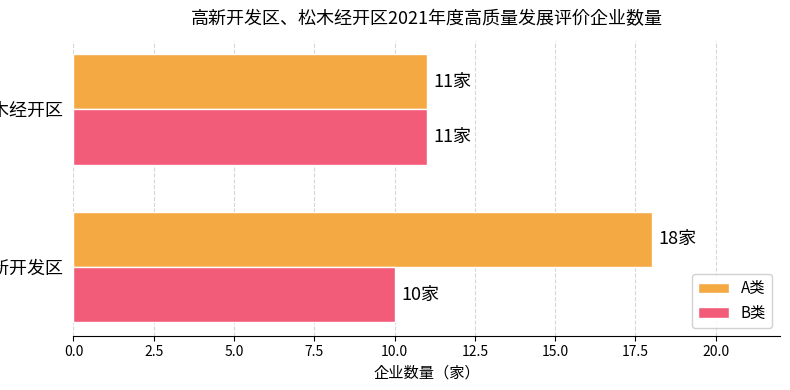

Which series changed the most between 高新开发区 and 松木经开区?

A类